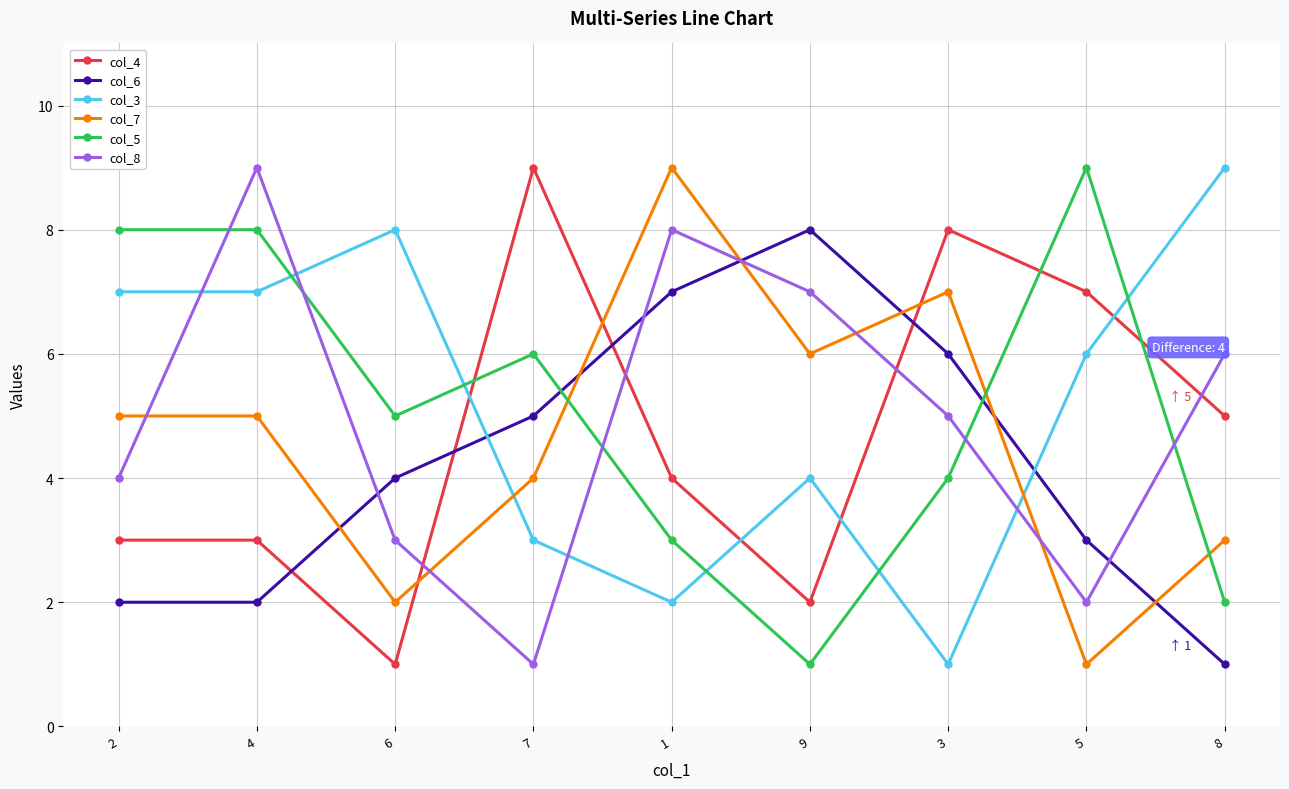

What is the label of the 8th point from the right?

4